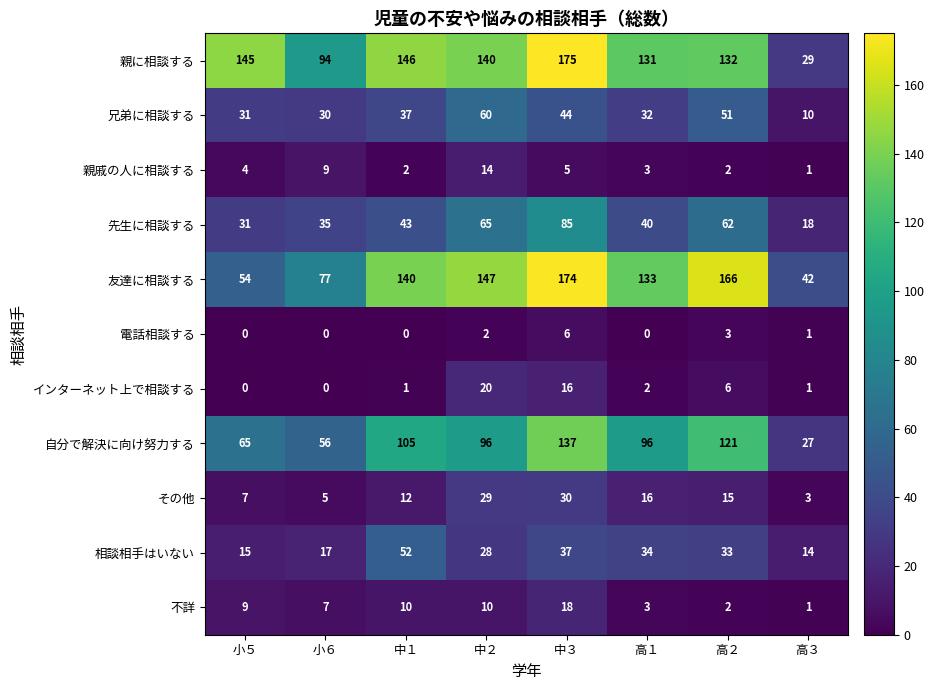

Is it true that インターネット上で相談する equals 1 at 高３?

True